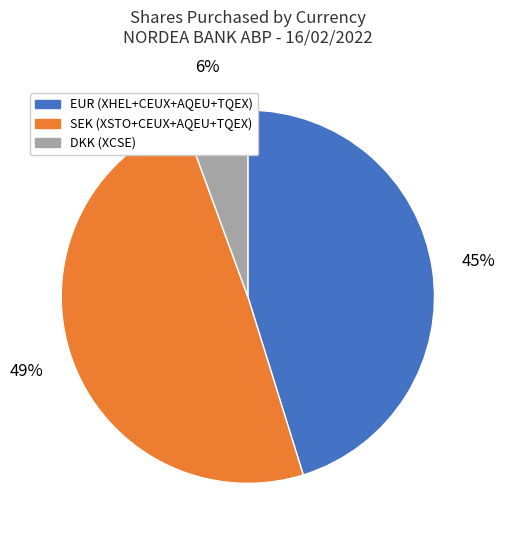

How many slices are in this pie chart?

3